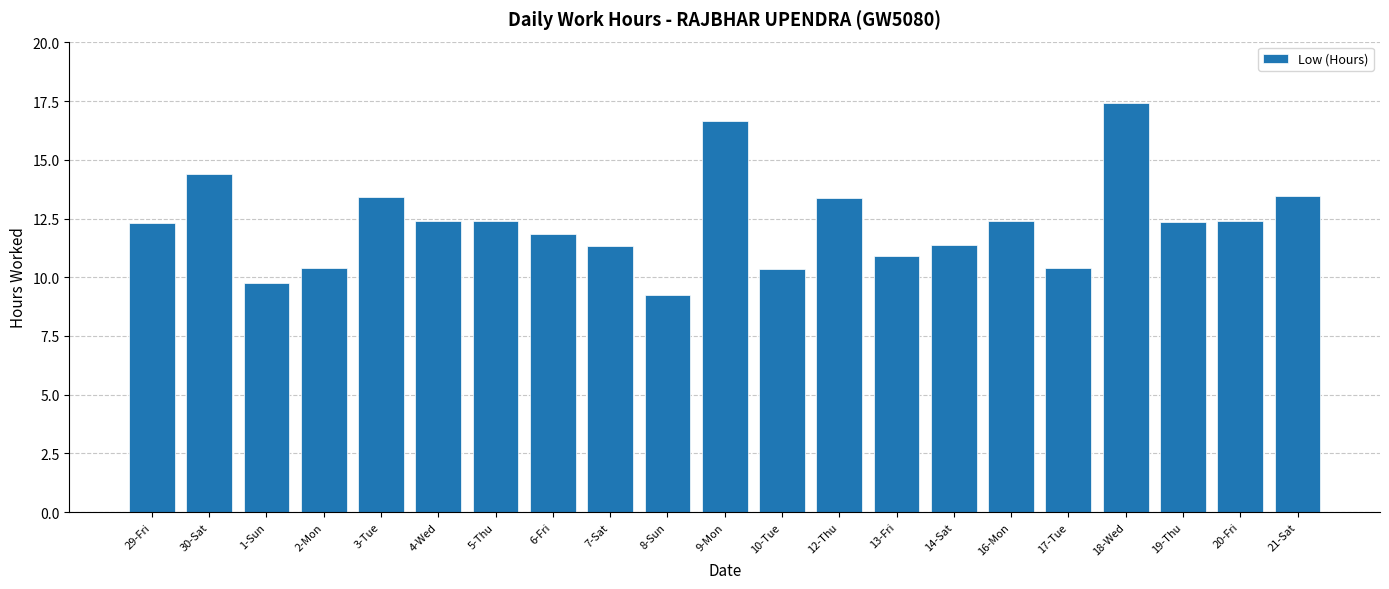

How many categories are shown in the chart?

21